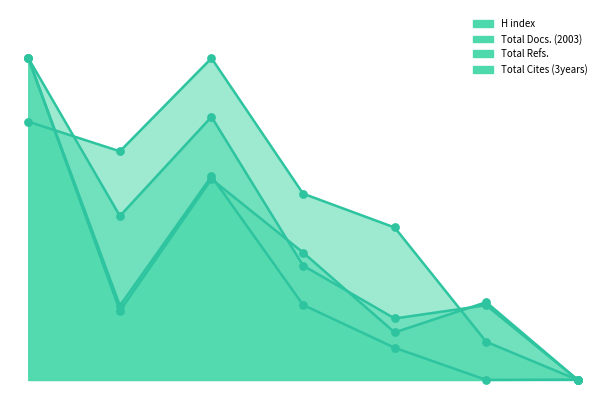

At how many categories does at least one series exceed 0?

7